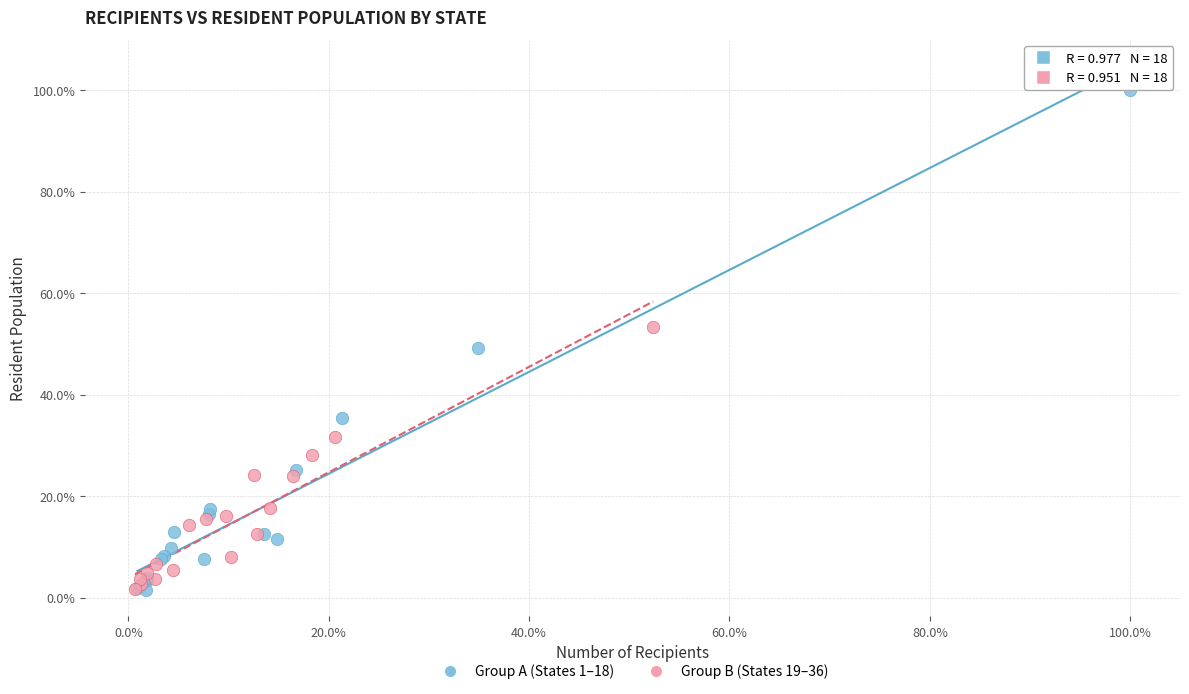

What are all the series names shown in the legend?

Group A (States 1–18), Group B (States 19–36)